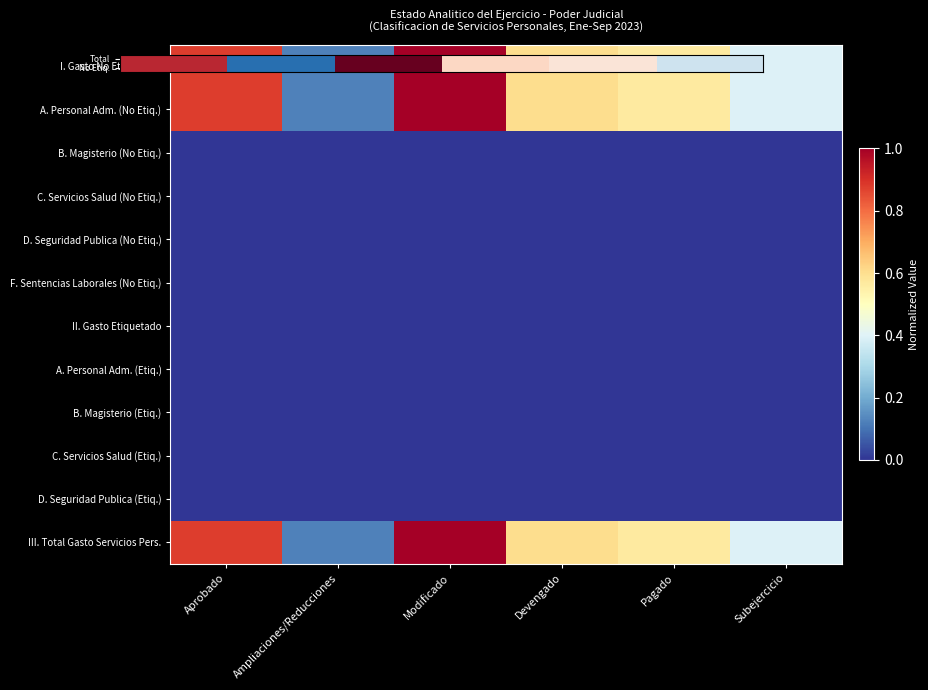

Between Pagado and Subejercicio, which is larger?

Pagado